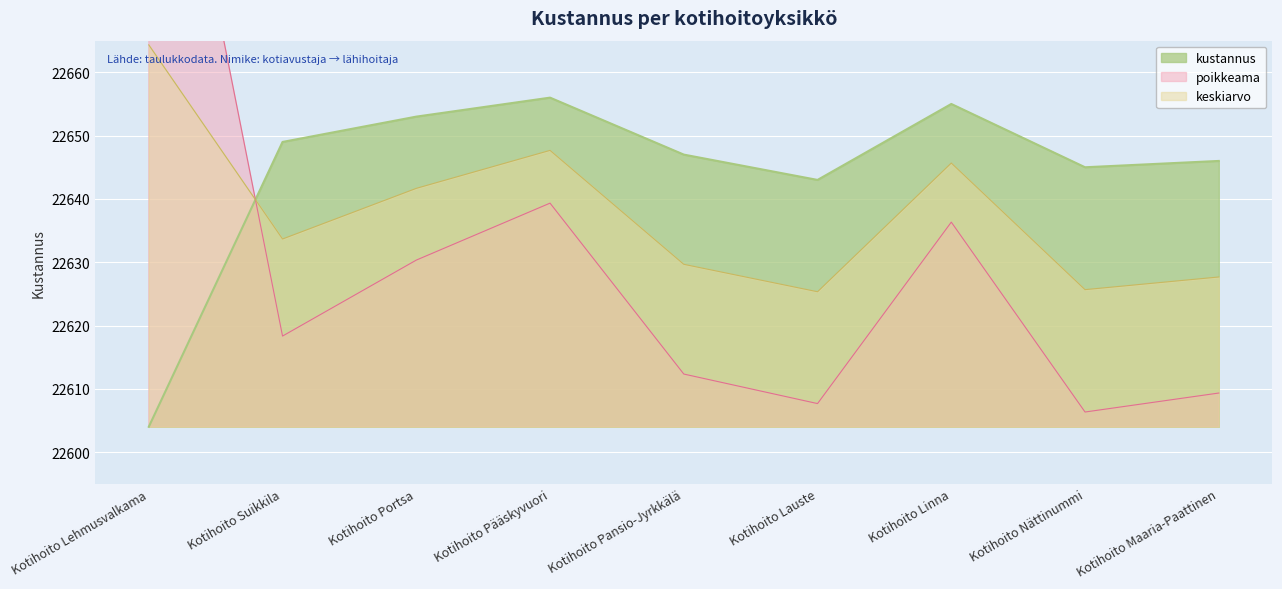

Reading right to left, list all the values displayed in this chart.

22646	22645	22655	22643	22647	22656	22653	22649	22604